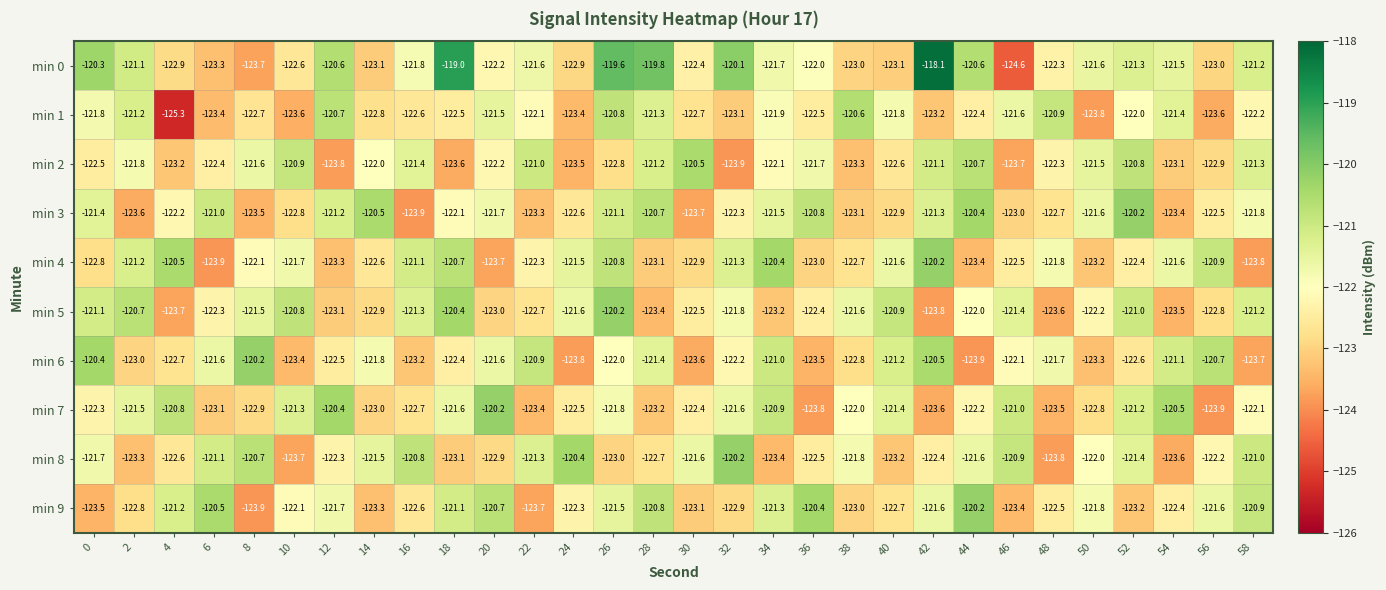

The value of min 7 at 50 is -122.8. True or false?

True